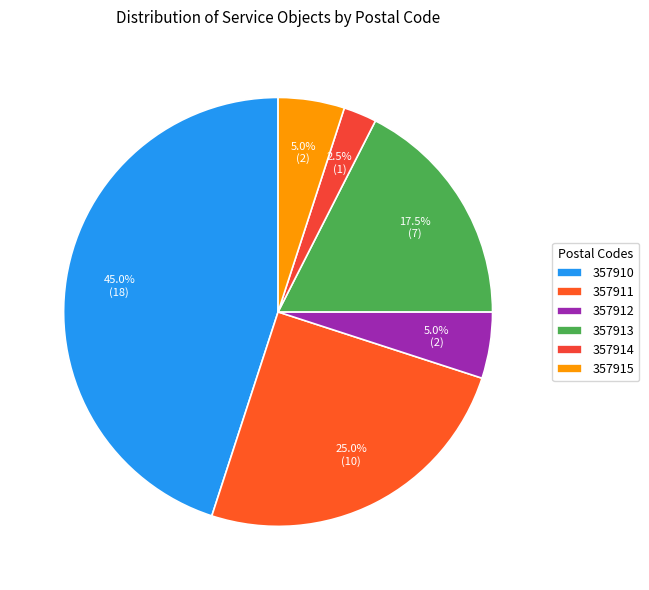

Between 357911 and 357913, which is larger?

357911